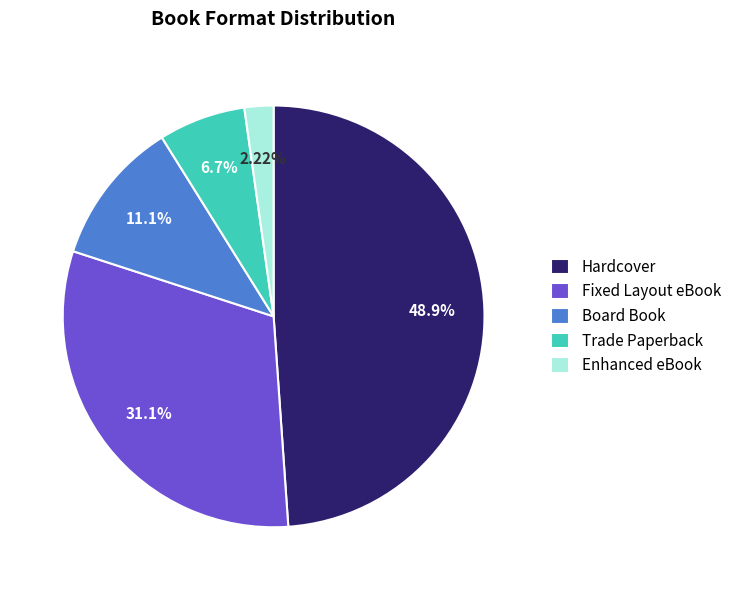

How many slices are in this pie chart?

5